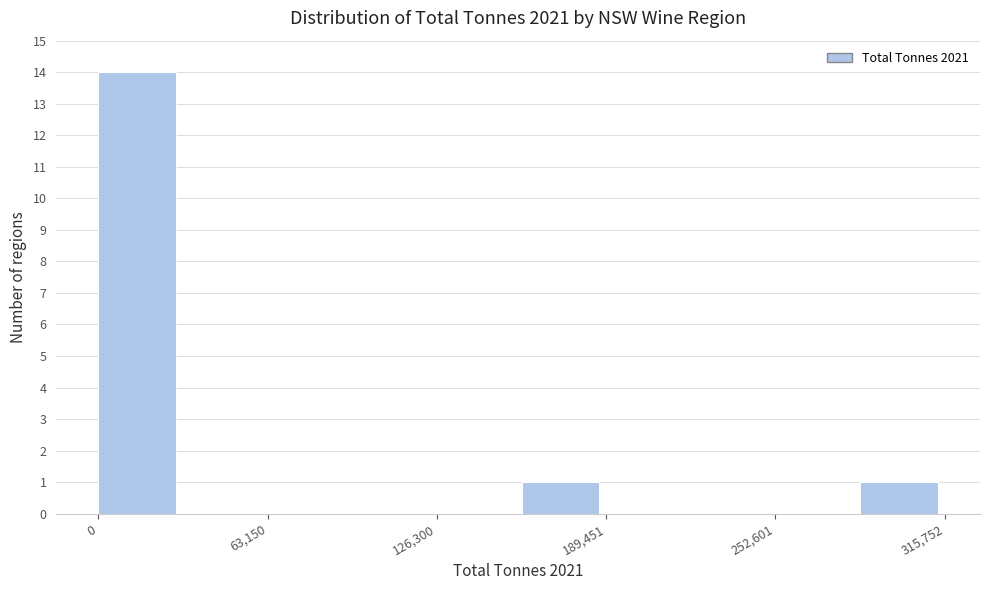

Around what value on the x-axis is the tallest bar? Give the approximate position of its centre, as read against the axis.

10000